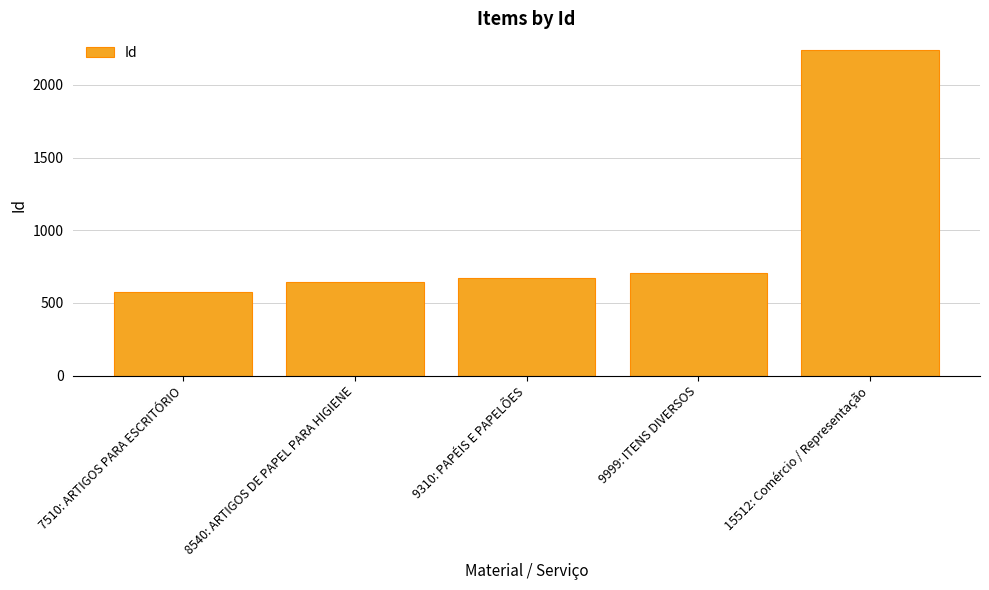

Which category has the lowest value across all series?

7510: ARTIGOS PARA ESCRITÓRIO